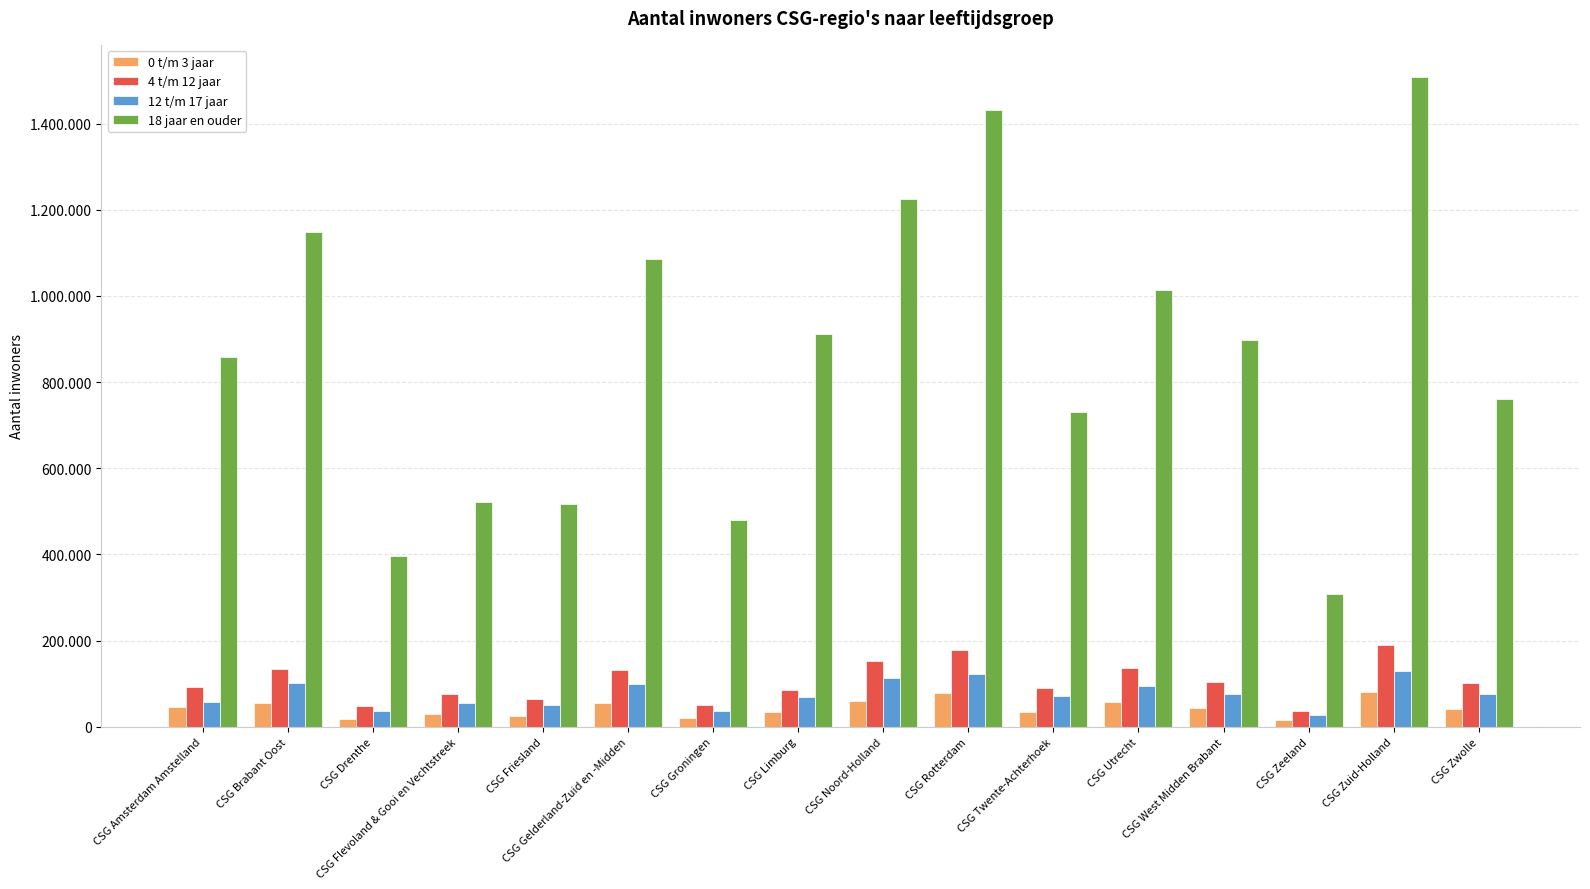

What are all the series names shown in the legend?

0 t/m 3 jaar, 4 t/m 12 jaar, 12 t/m 17 jaar, 18 jaar en ouder